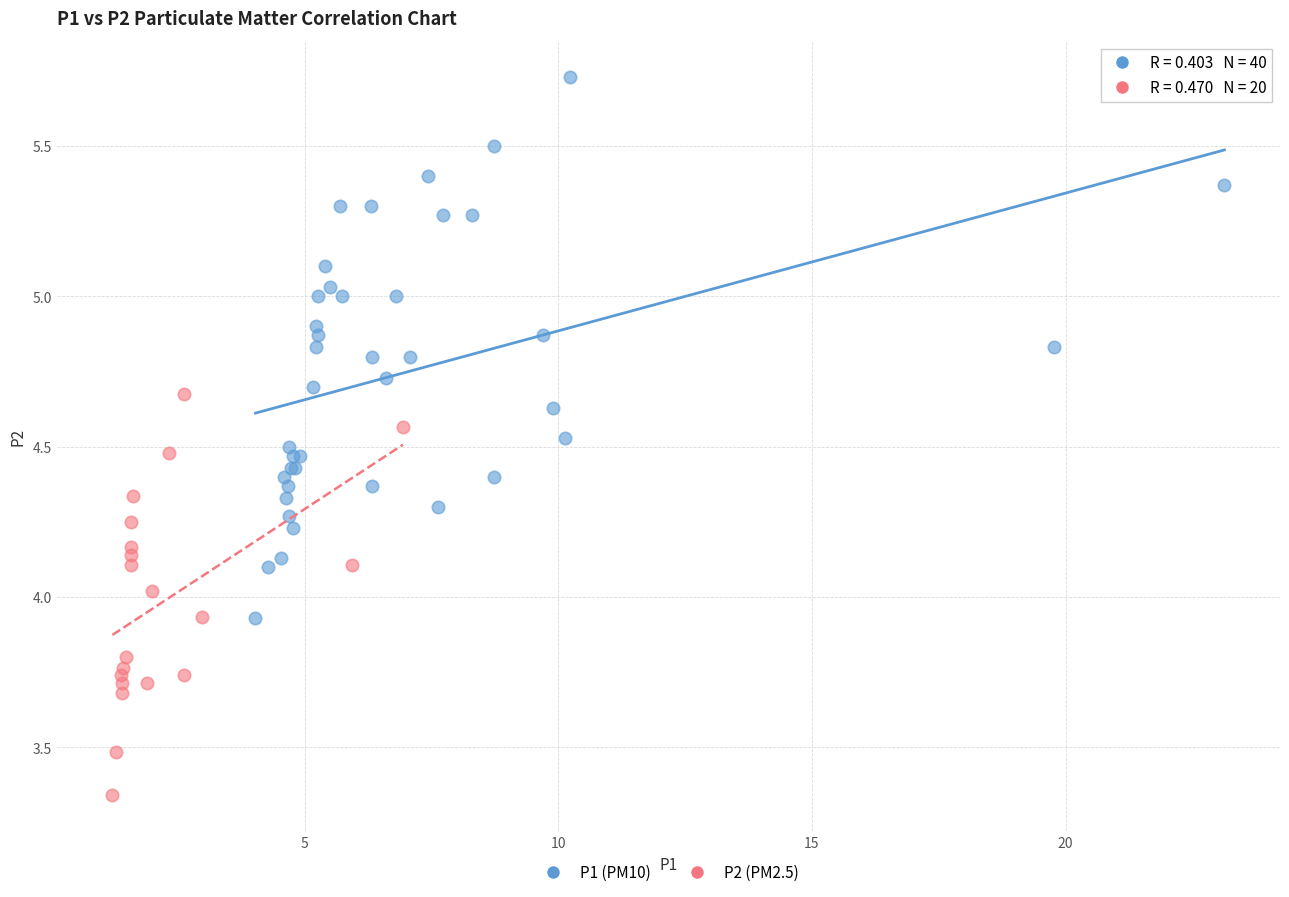

Which series has the widest spread of Y values?

P1 (PM10)